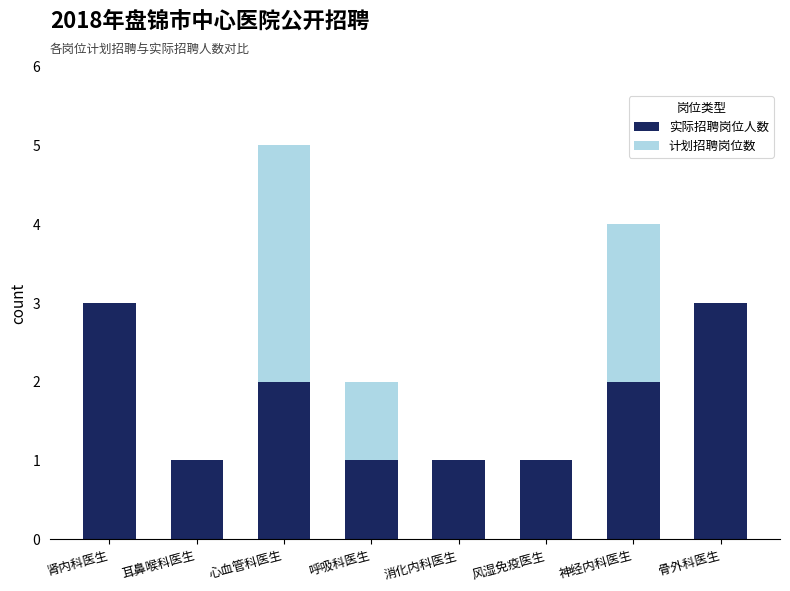

At which category is the sum across all series the highest?

心血管科医生